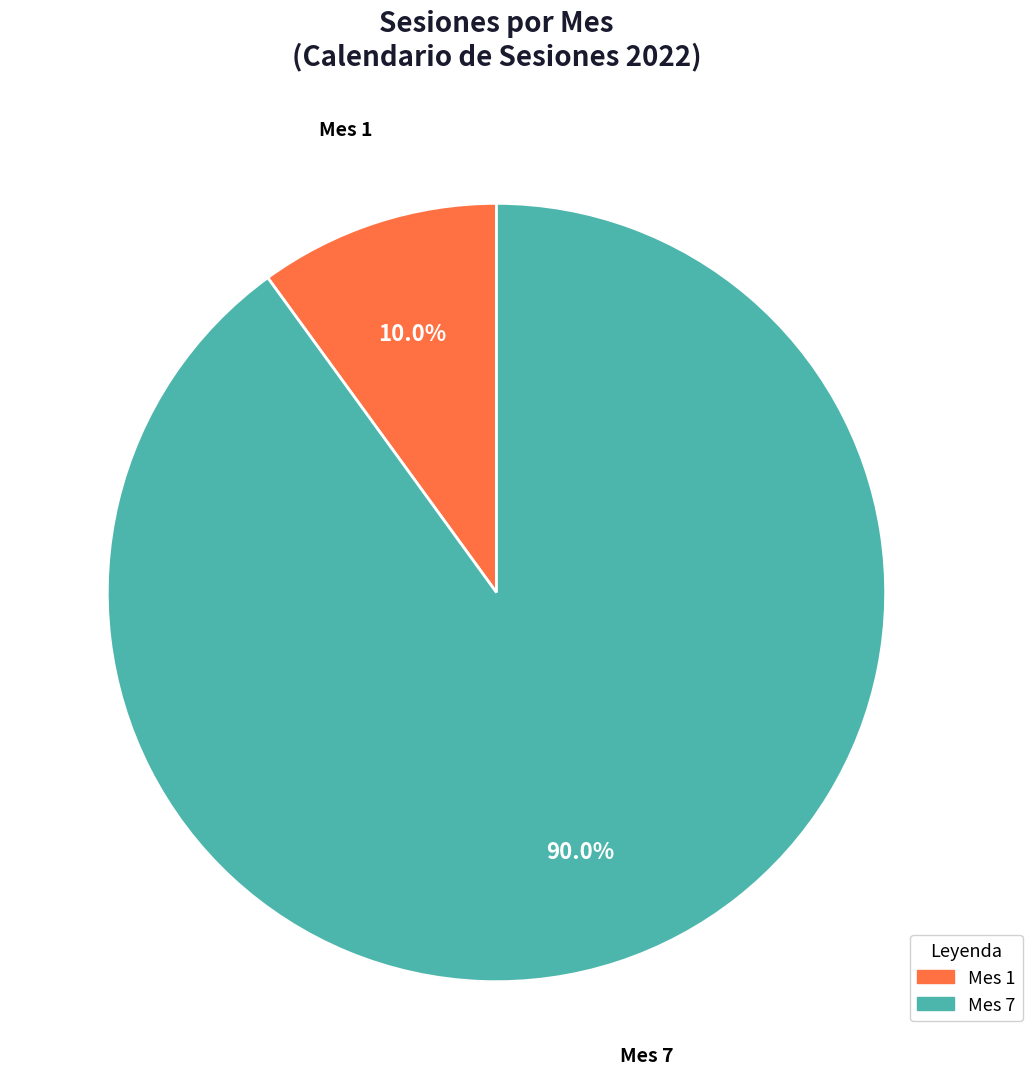

How many segments does this pie chart have?

2